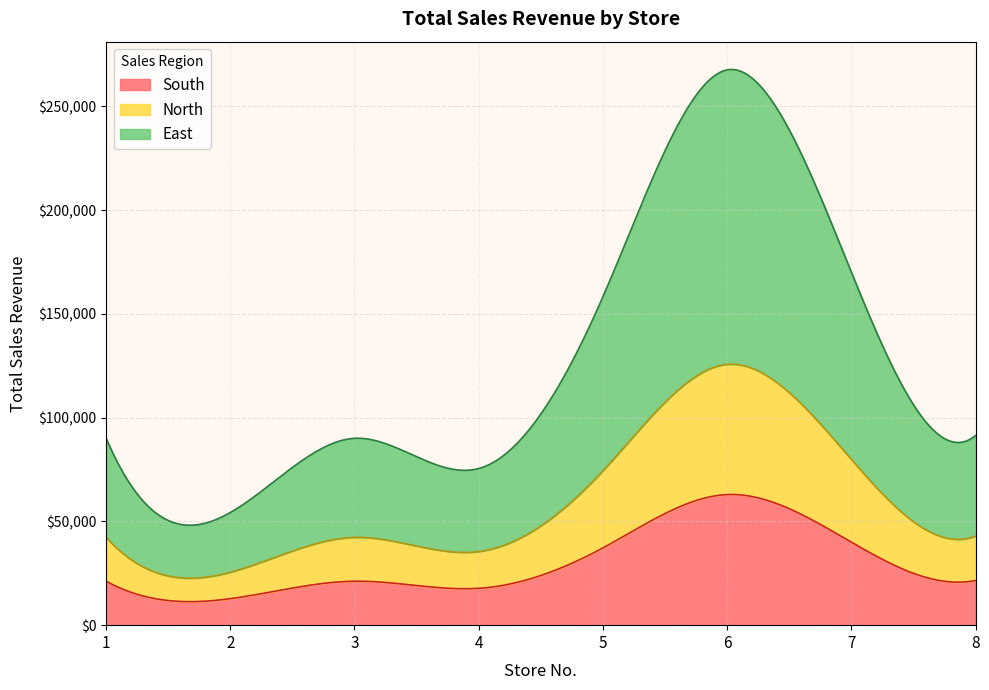

What is the minimum value for South?

11328.0